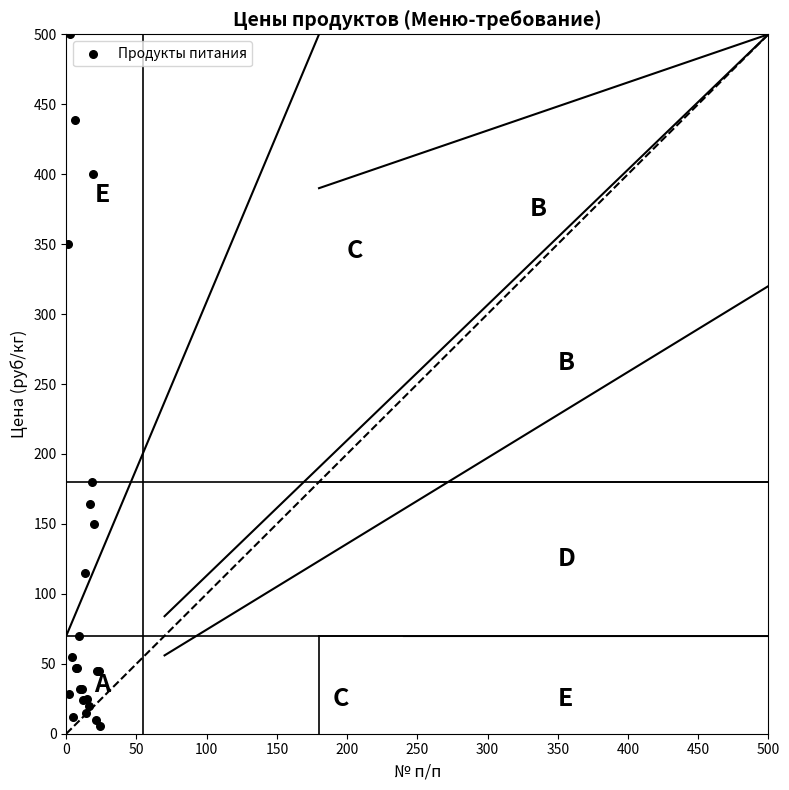

What Y value in the scatter plot is closest to 252?

180.0